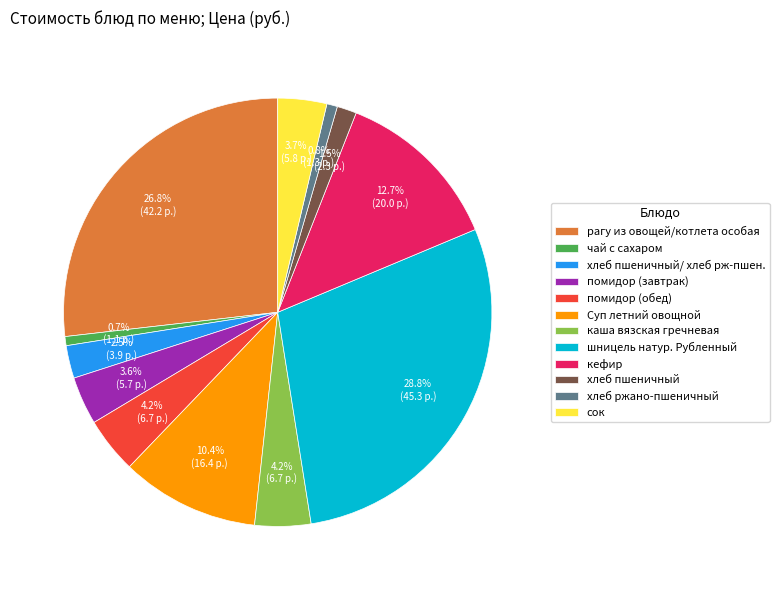

To the nearest percent, what is the difference between the каша вязская гречневая and рагу из овощей/котлета особая slice percentages?

23%